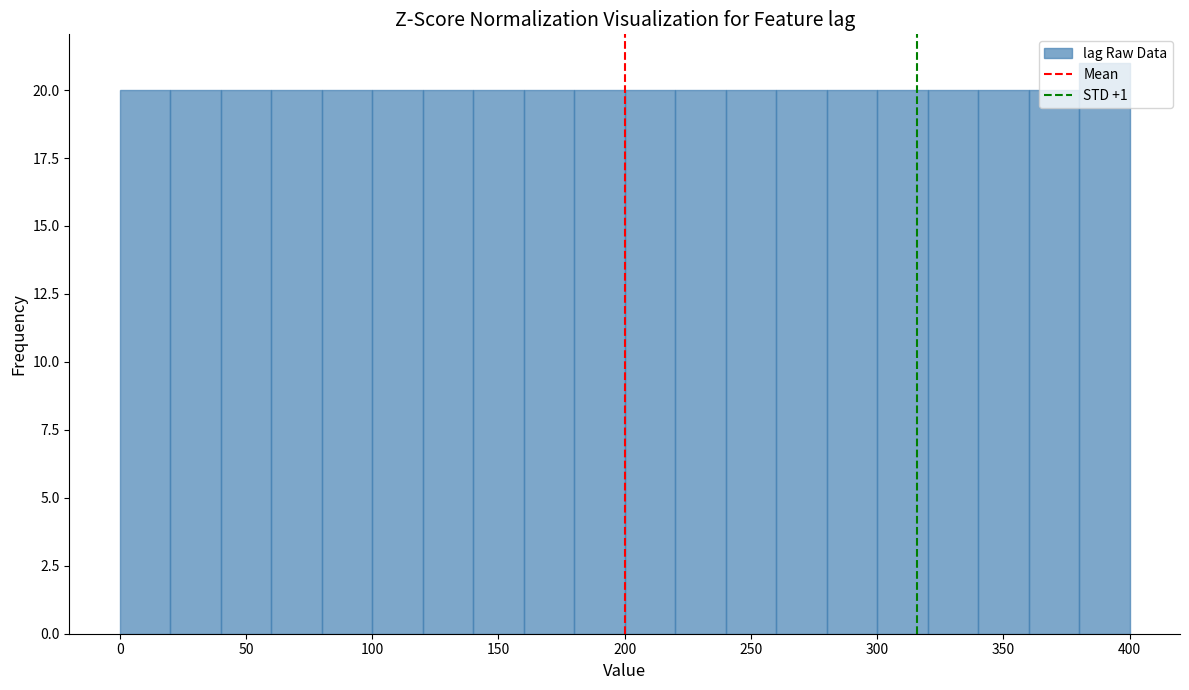

Reading left to right, transcribe this chart: for each bar, give the range it covers on the x-axis and its height. The values are not printed on the chart, so give them approximately, as read against the axis.

0 to 20: 20
20 to 40: 20
40 to 60: 20
60 to 80: 20
80 to 100: 20
100 to 120: 20
120 to 140: 20
140 to 160: 20
160 to 180: 20
180 to 200: 20
200 to 220: 20
220 to 240: 20
240 to 260: 20
260 to 280: 20
280 to 300: 20
300 to 320: 20
320 to 340: 20
340 to 360: 20
360 to 380: 20
380 to 400: 21